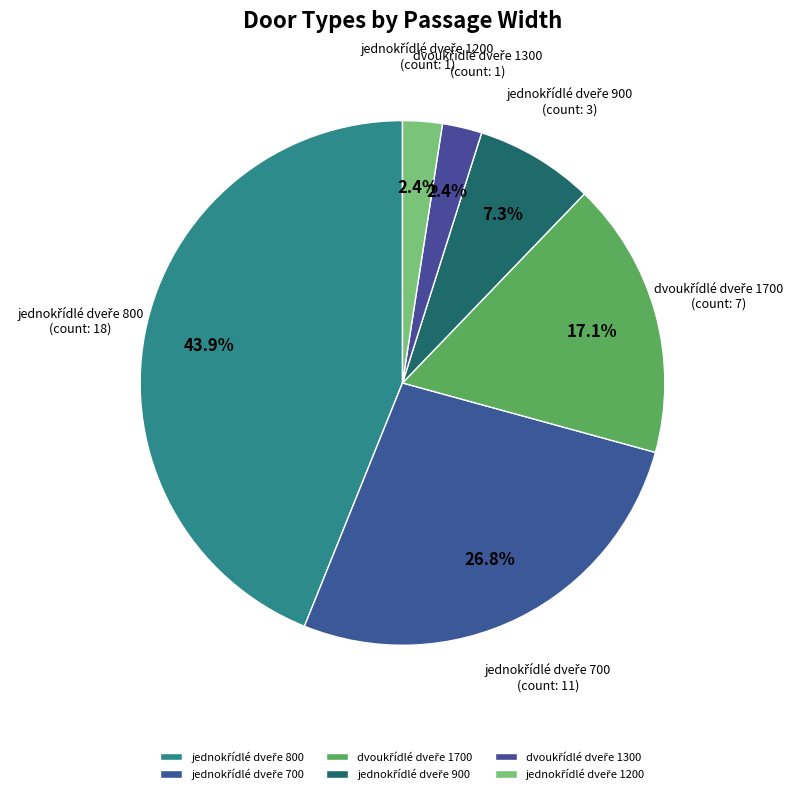

How many slices are in this pie chart?

6